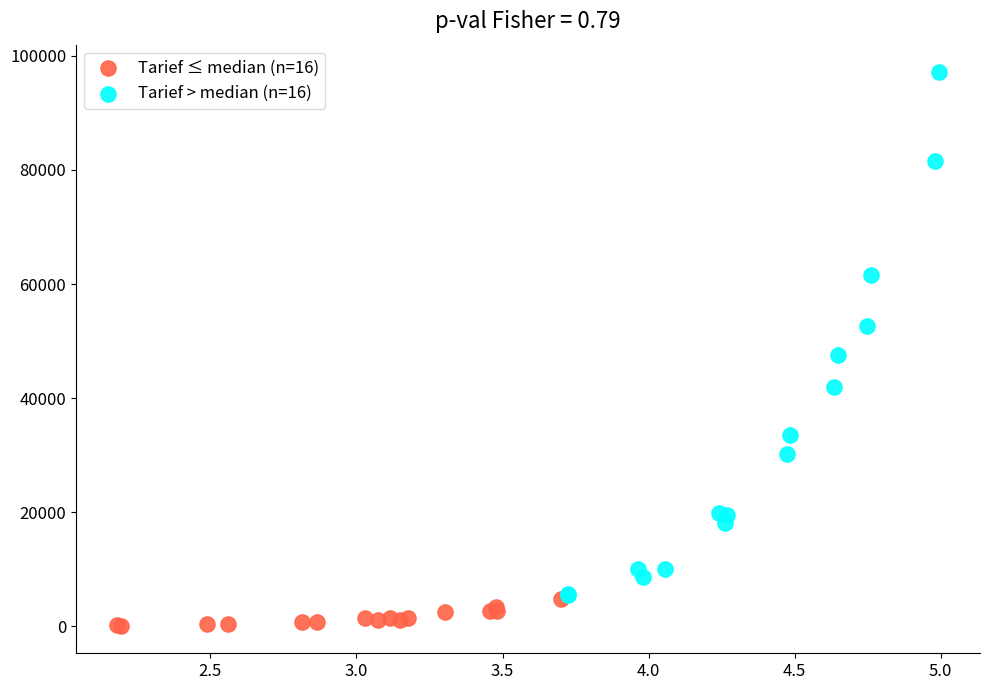

Which series reaches the minimum Y coordinate?

Tarief ≤ median (n=16)